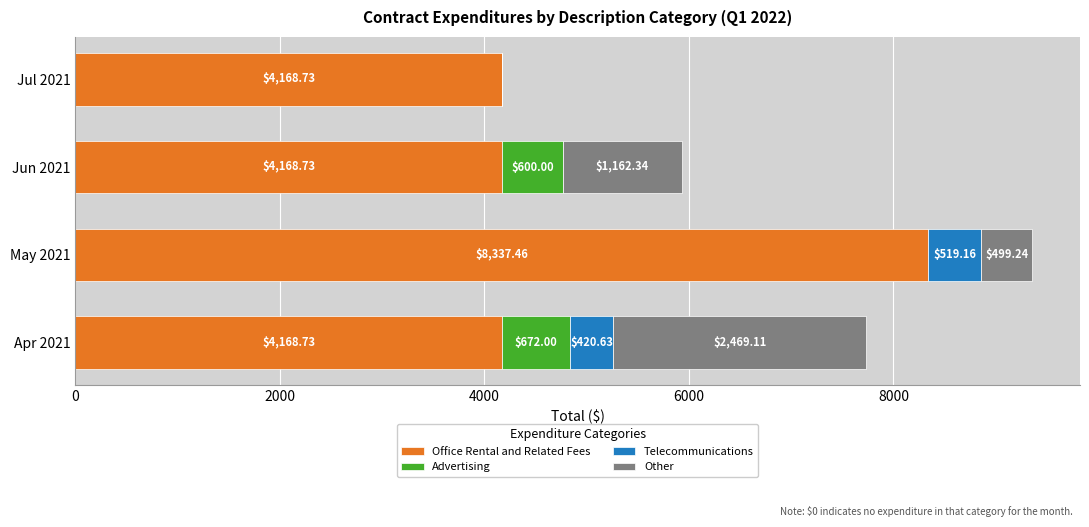

At which category is the sum across all series the highest?

May 2021